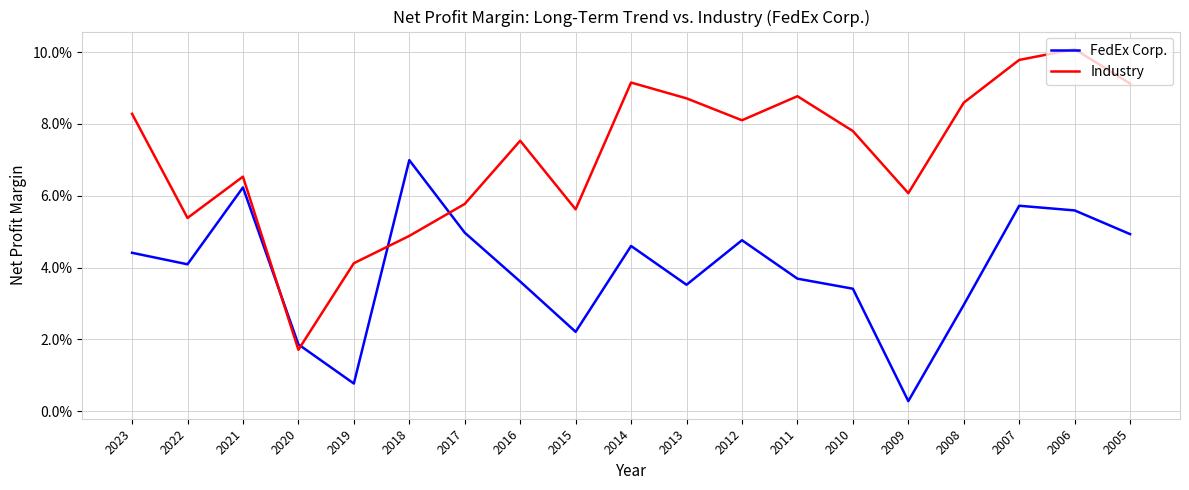

Reading right to left, transcribe all the data shown in this chart.

FedEx Corp.: 0.0	0.1	0.1	0.0	0.0	0.0	0.0	0.0	0.0	0.0	0.0	0.0	0.0	0.1	0.0	0.0	0.1	0.0	0.0
Industry: 0.1	0.1	0.1	0.1	0.1	0.1	0.1	0.1	0.1	0.1	0.1	0.1	0.1	0.0	0.0	0.0	0.1	0.1	0.1